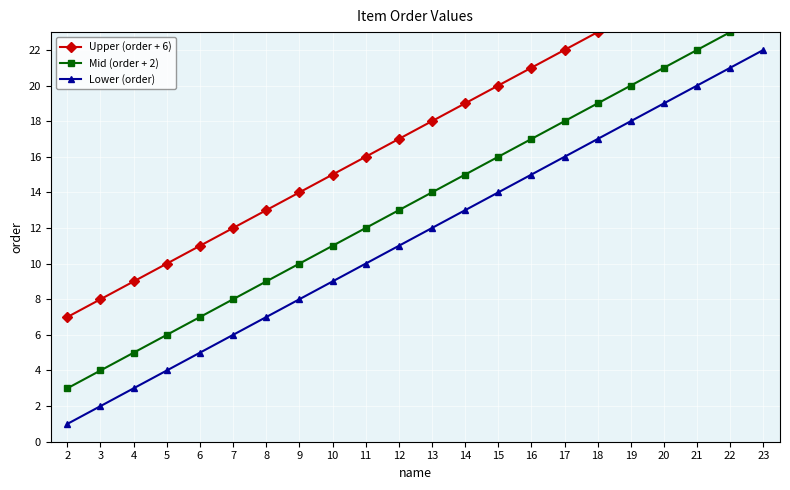

How many values in the Lower (order) series are below 12?

11